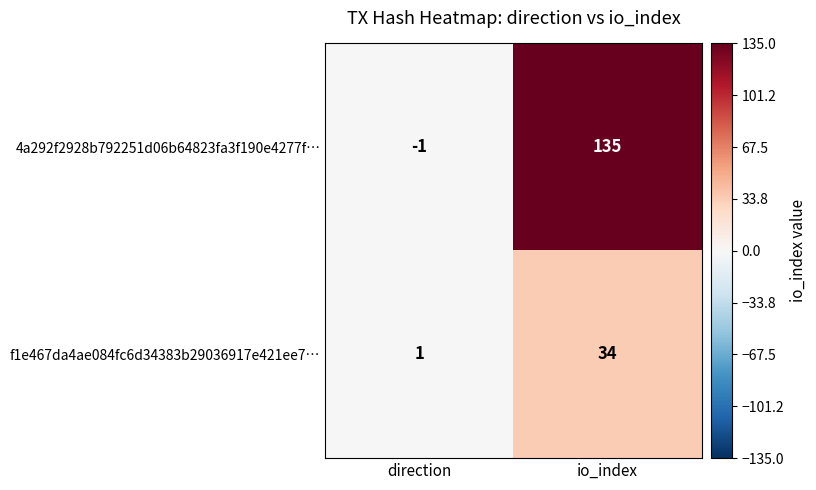

At which label is 4a292f2928b792251d06b64823fa3f190e4277f… closest to 67?

direction